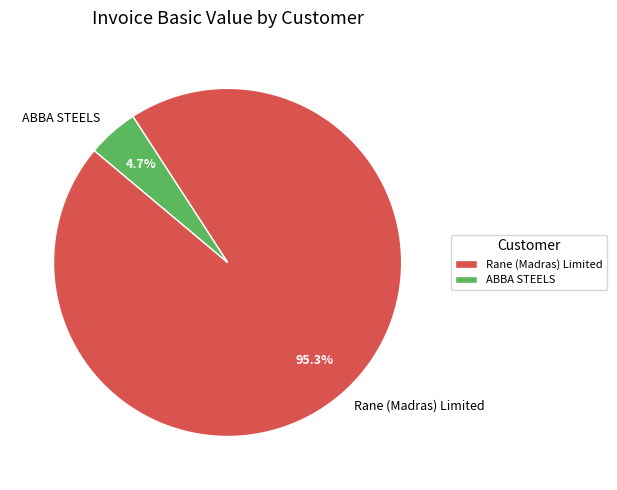

Does Rane (Madras) Limited account for over 50% of the chart?

Yes